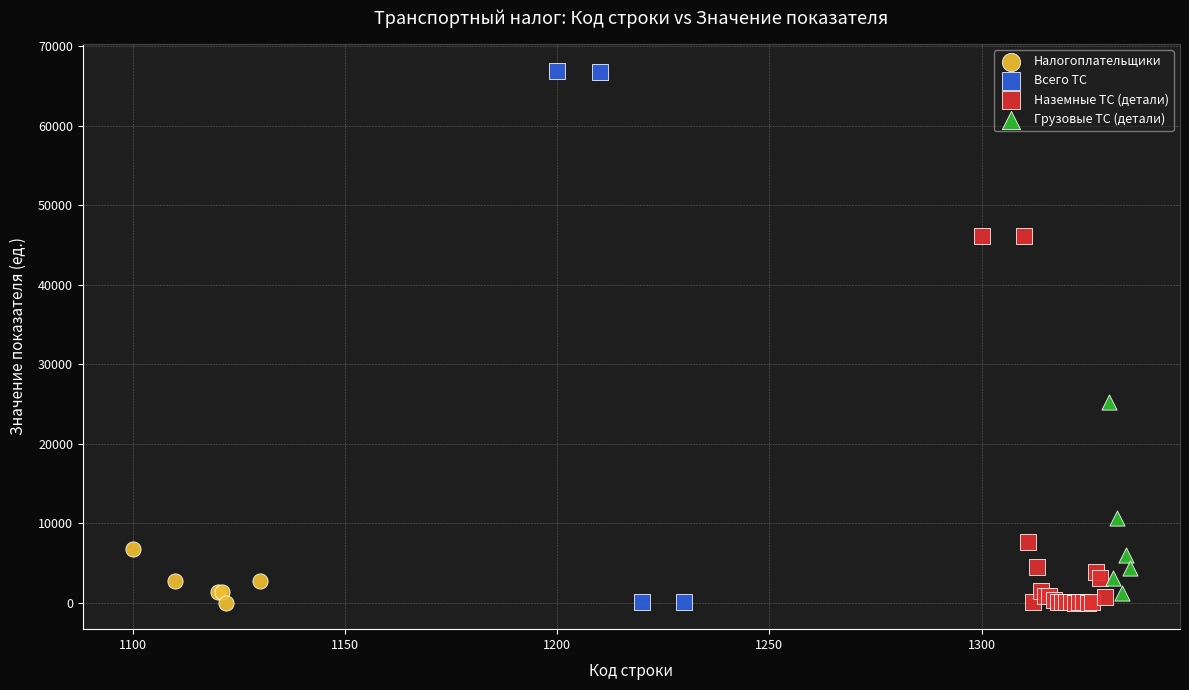

Which series has the widest spread of Y values?

Всего ТС